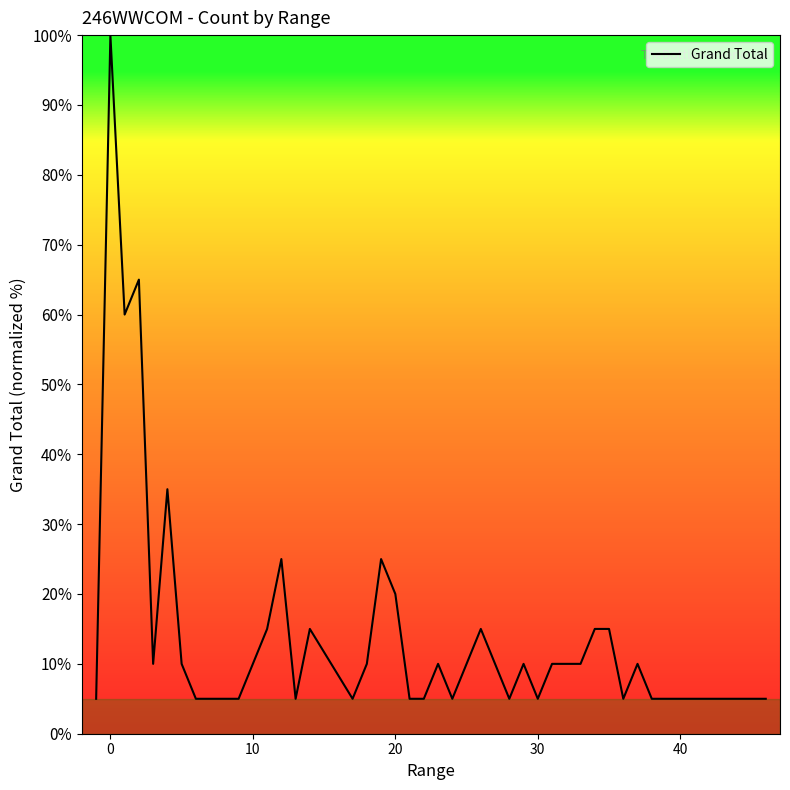

What is the maximum value shown in the chart?

100